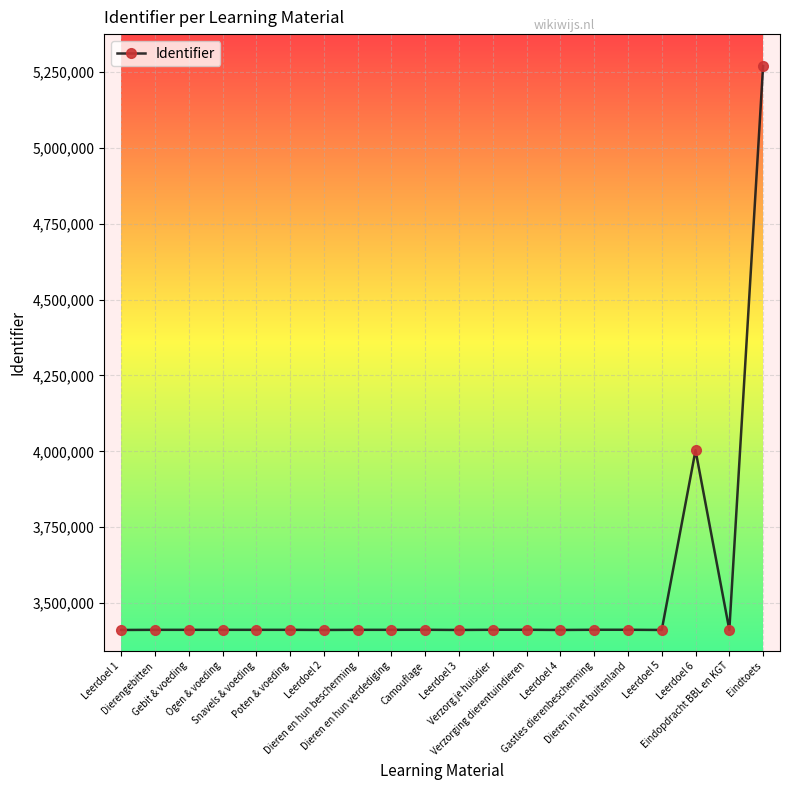

Is it true that the value at Leerdoel 5 is 1814006?

False